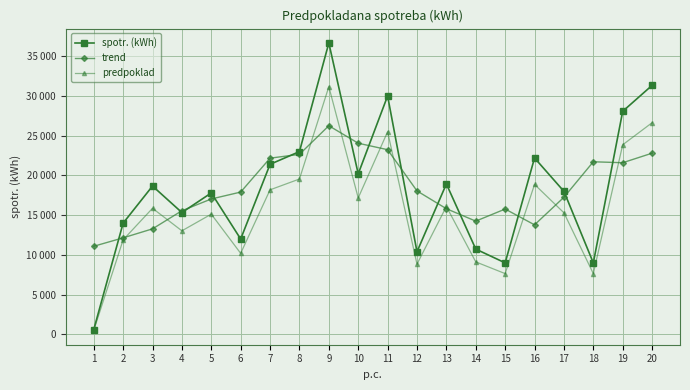

The value of predpoklad at 8 is 25786.8. True or false?

False